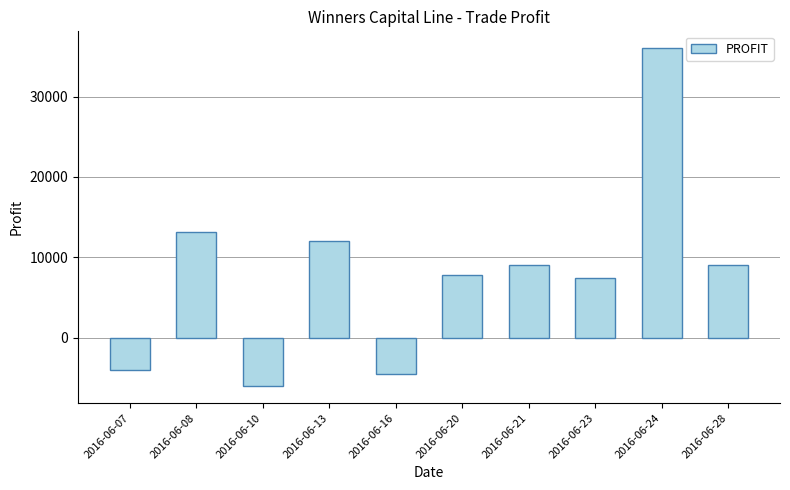

True or false: the data shows -4500 at 2016-06-16.

True